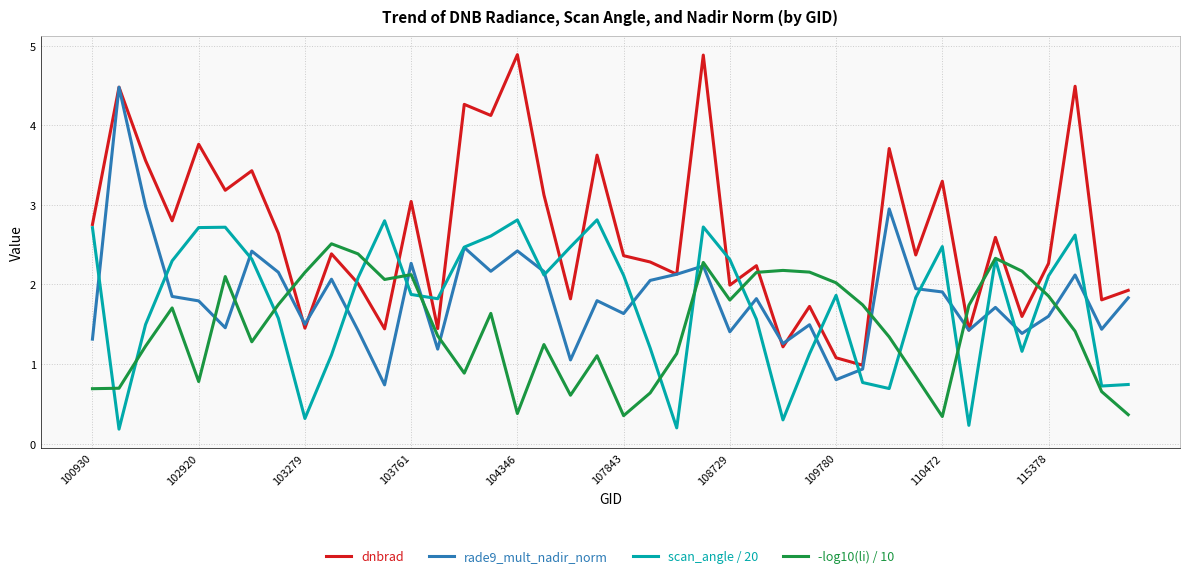

Which series ends up on top after the final intersection of -log10(li) / 10 and scan_angle / 20?

scan_angle / 20